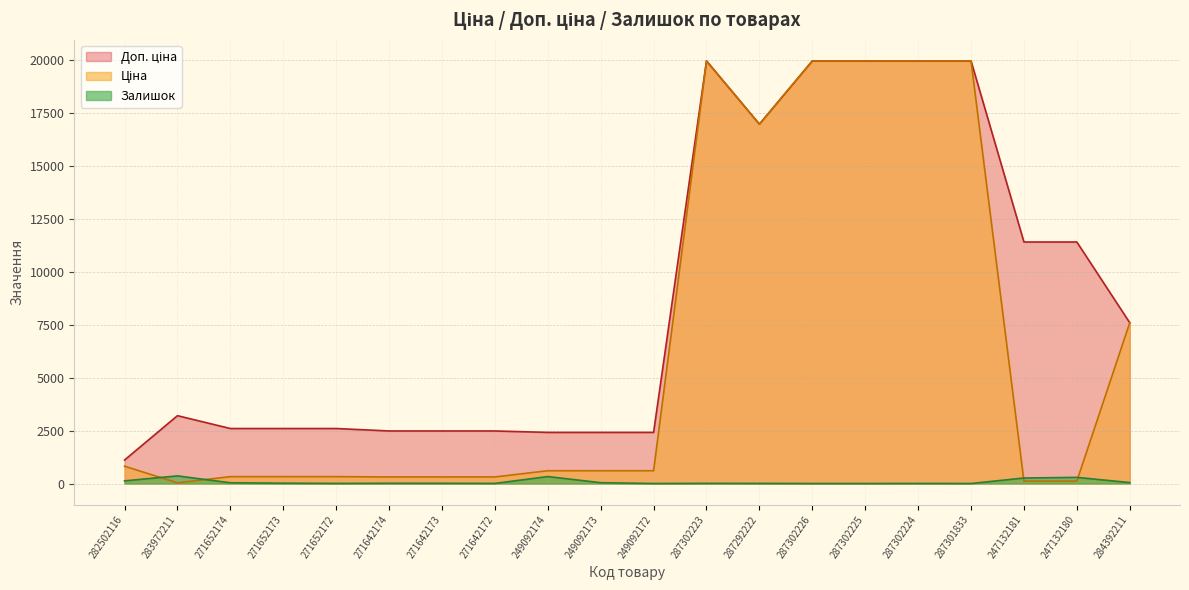

The value of Залишок at 249092173 is 38.0. True or false?

True